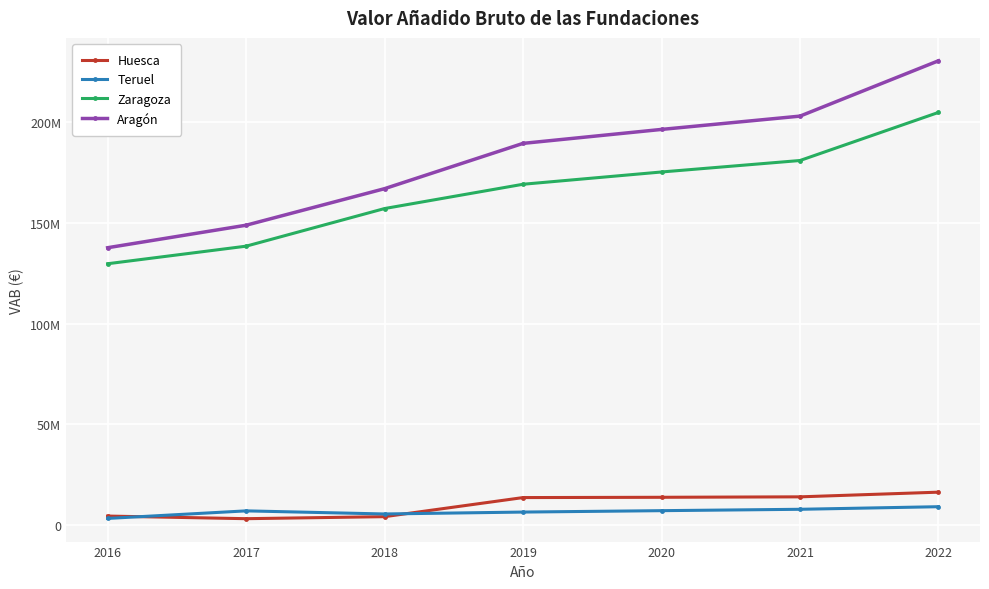

Which series has the largest range (max minus min)?

Aragón